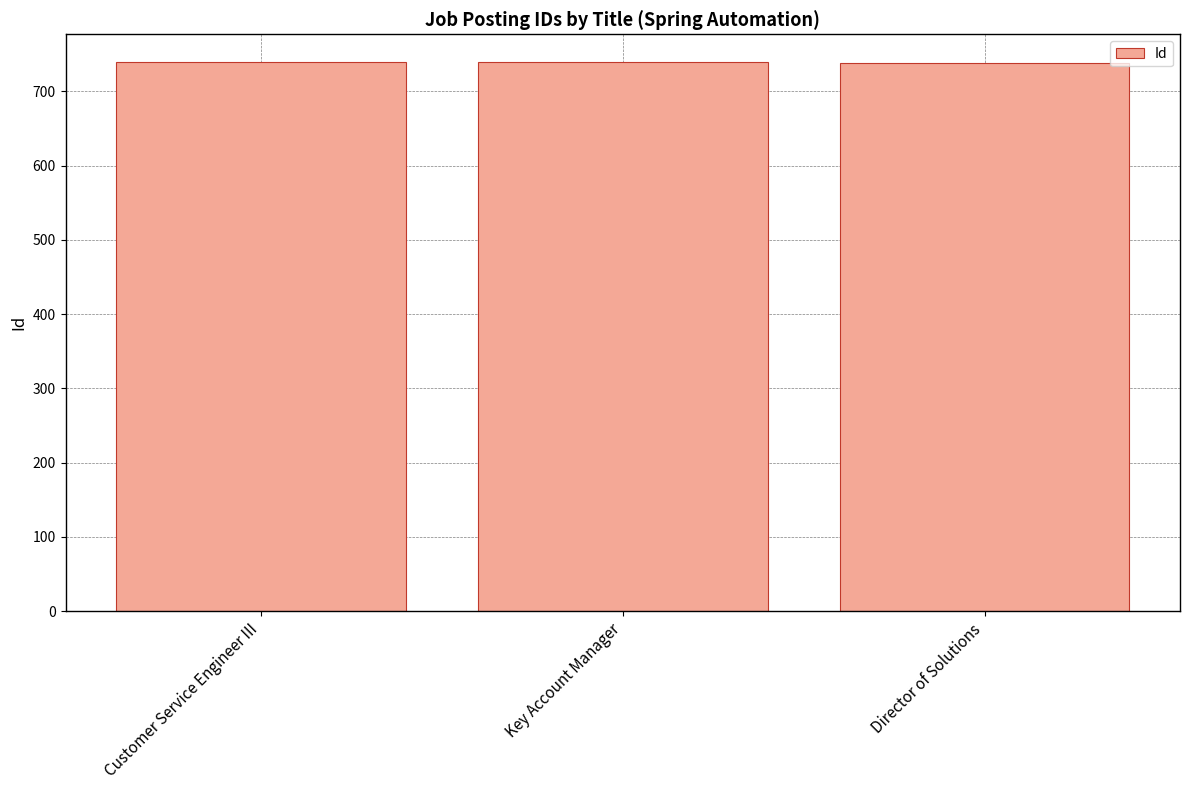

What is the average value?

739